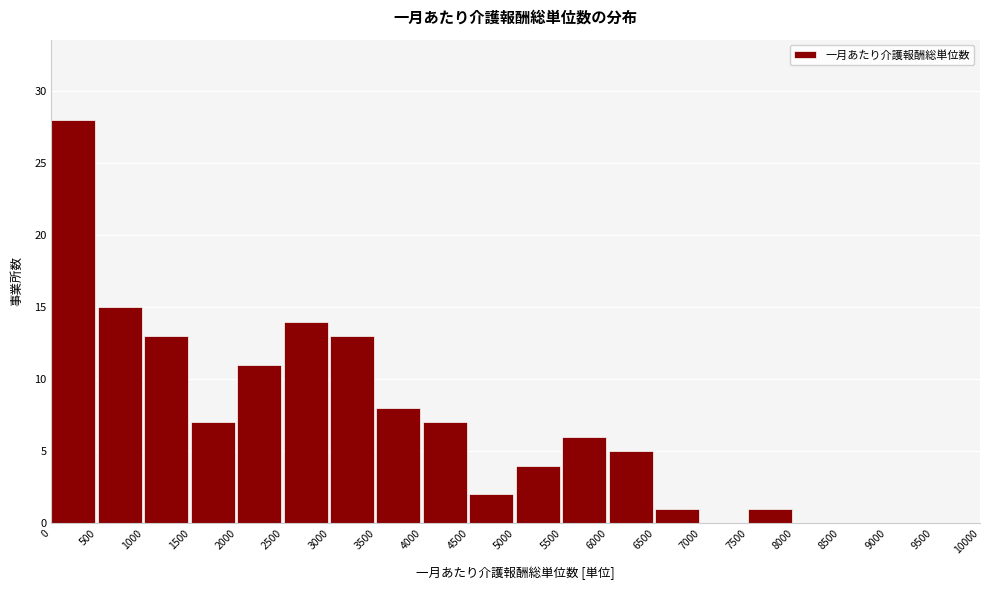

Reading left to right, list every bar in this chart as the range it spans on the x-axis followed by its height. The values are not printed on the chart, so give them approximately, as read against the axis.

0 to 500: 28
500 to 1000: 15
1000 to 1500: 13
1500 to 2000: 7
2000 to 2500: 11
2500 to 3000: 14
3000 to 3500: 13
3500 to 4000: 8
4000 to 4500: 7
4500 to 5000: 2
5000 to 5500: 4
5500 to 6000: 6
6000 to 6500: 5
6500 to 7000: 1
7000 to 7500: 0
7500 to 8000: 1
8000 to 8500: 0
8500 to 9000: 0
9000 to 9500: 0
9500 to 10000: 0